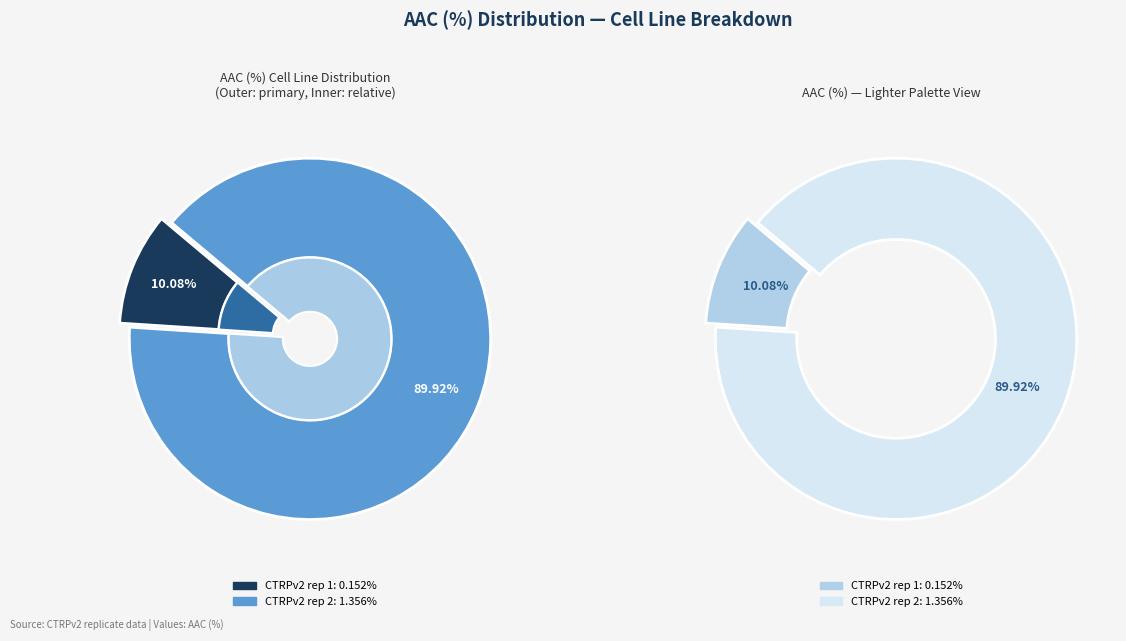

Is it true that CTRPv2 rep 2 is 95% of the pie?

False